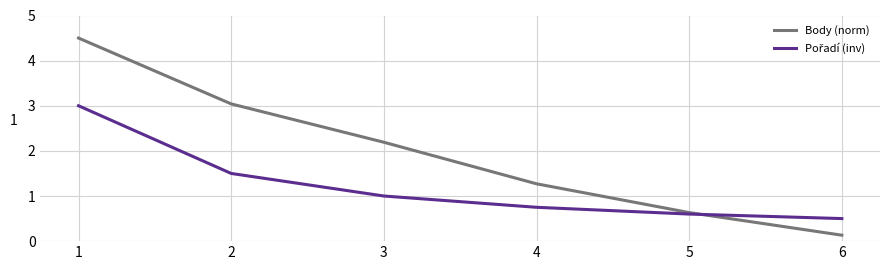

What is the difference between the maximum and minimum values in the Body (norm) series?

4.4